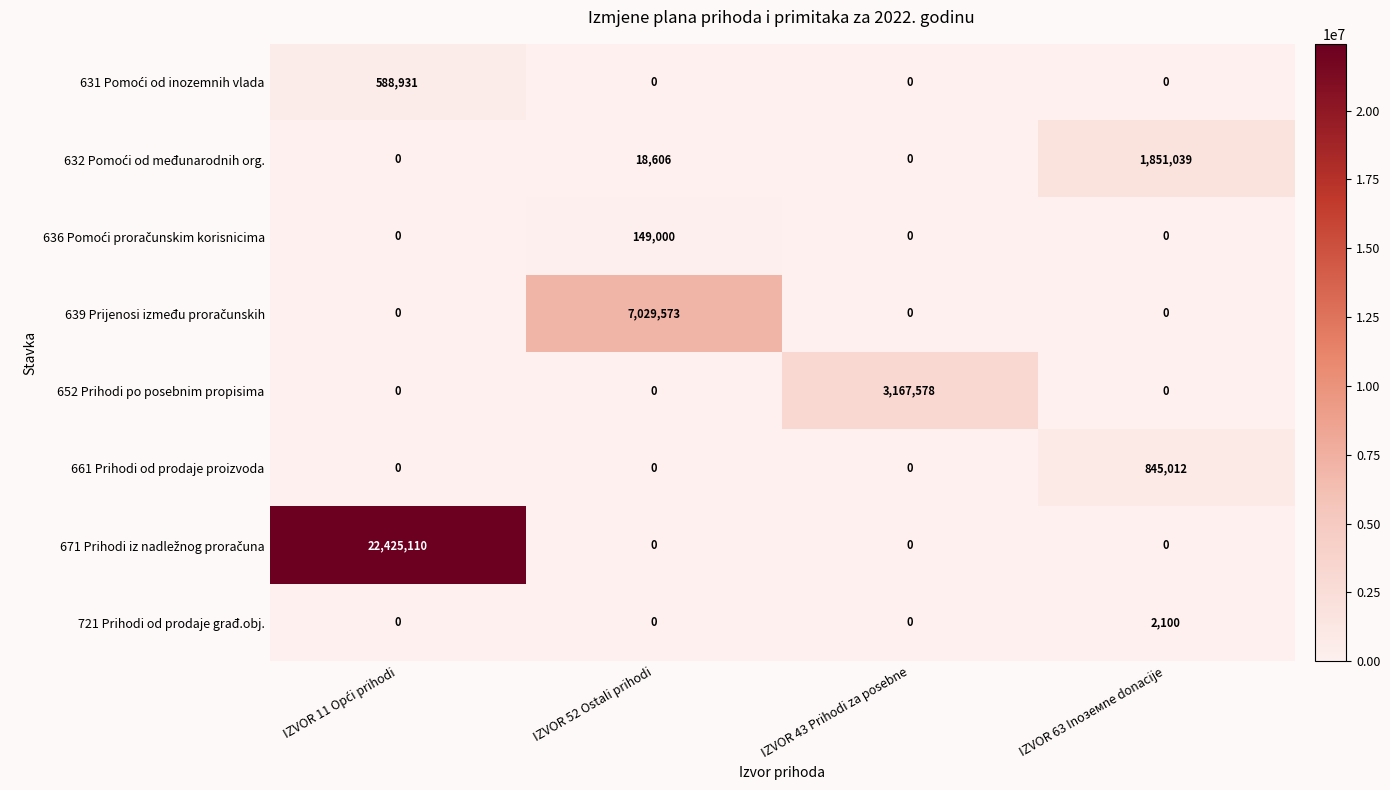

What is the difference between the highest and lowest values at IZVOR 52 Ostali prihodi?

7029573